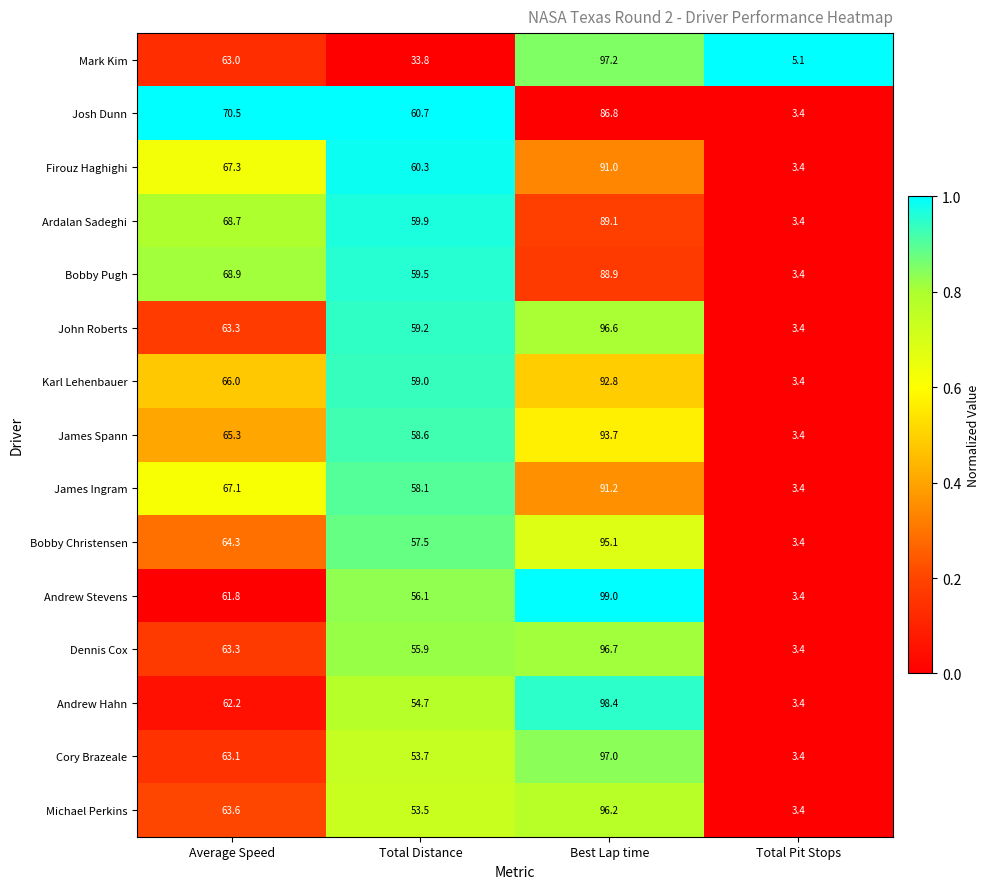

How many distinct data groups are displayed?

15